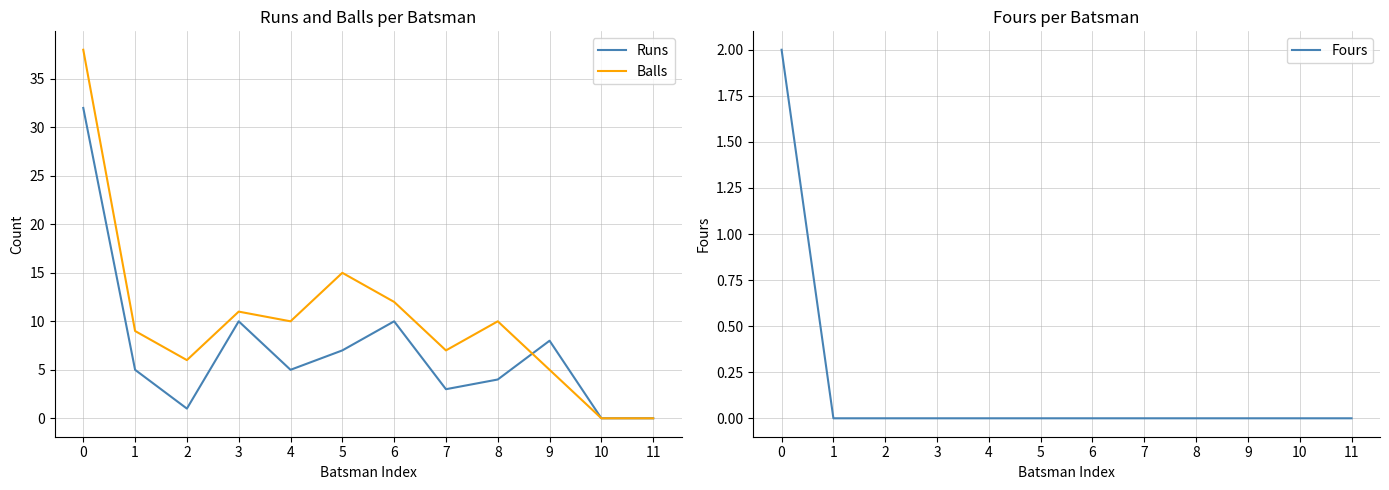

At which category does Balls reach its first local valley?

2